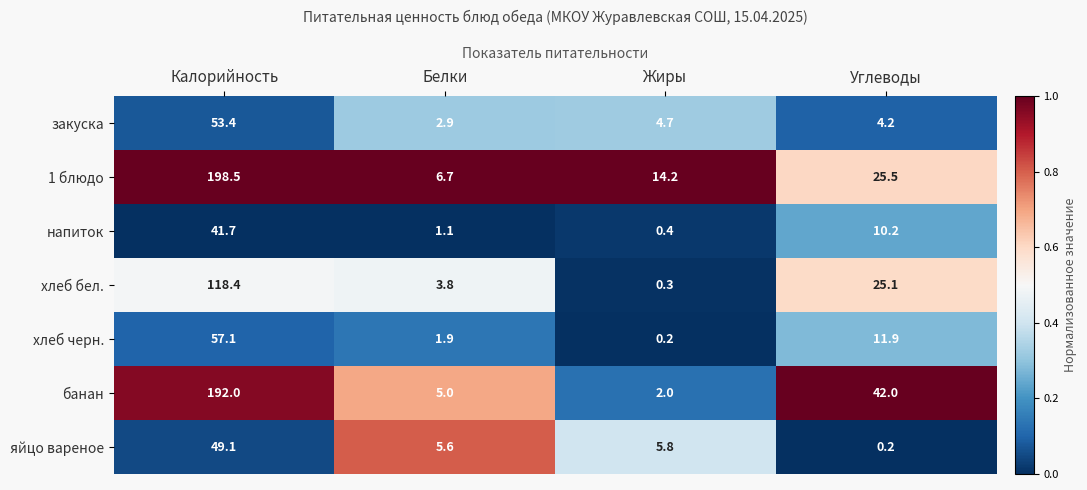

Reading right to left, what are all the values shown in this chart?

закуска: 4.2	4.7	2.9	53.4
1 блюдо: 25.5	14.2	6.7	198.5
напиток: 10.2	0.4	1.1	41.7
хлеб бел.: 25.1	0.3	3.8	118.4
хлеб черн.: 11.9	0.2	1.9	57.1
банан: 42.0	2.0	5.0	192.0
яйцо вареное: 0.2	5.8	5.6	49.1